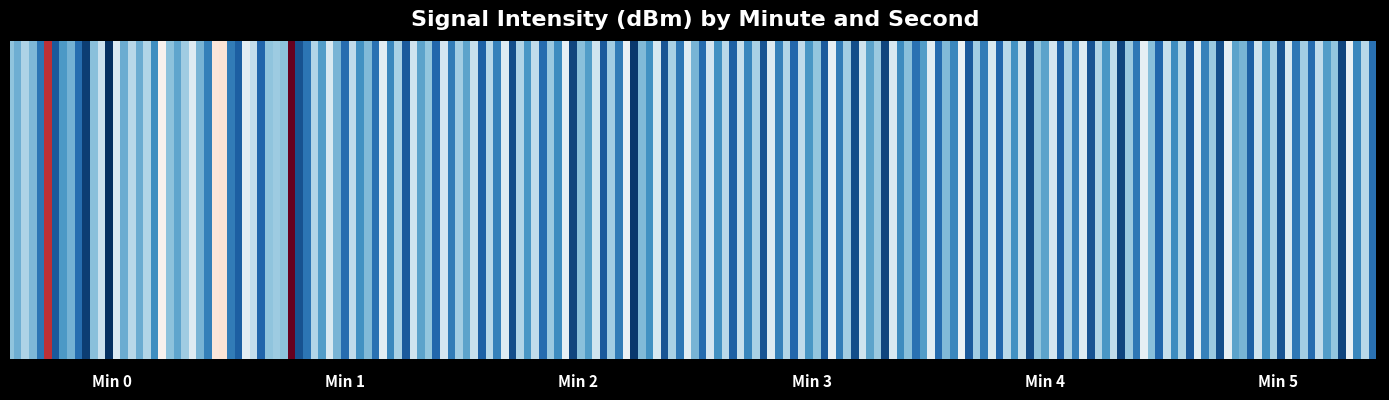

At which category is the sum across all series the highest?

5